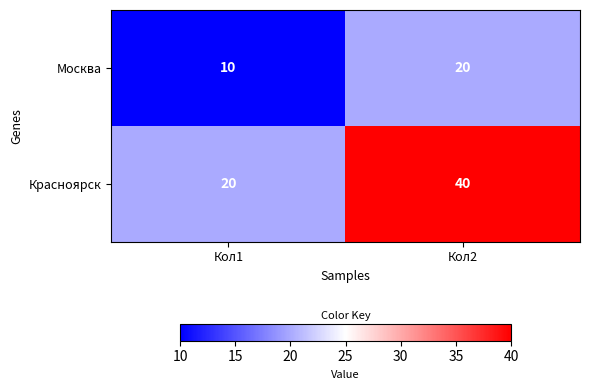

Is the value of Москва at Кол2 greater than the value of Красноярск at Кол2?

No